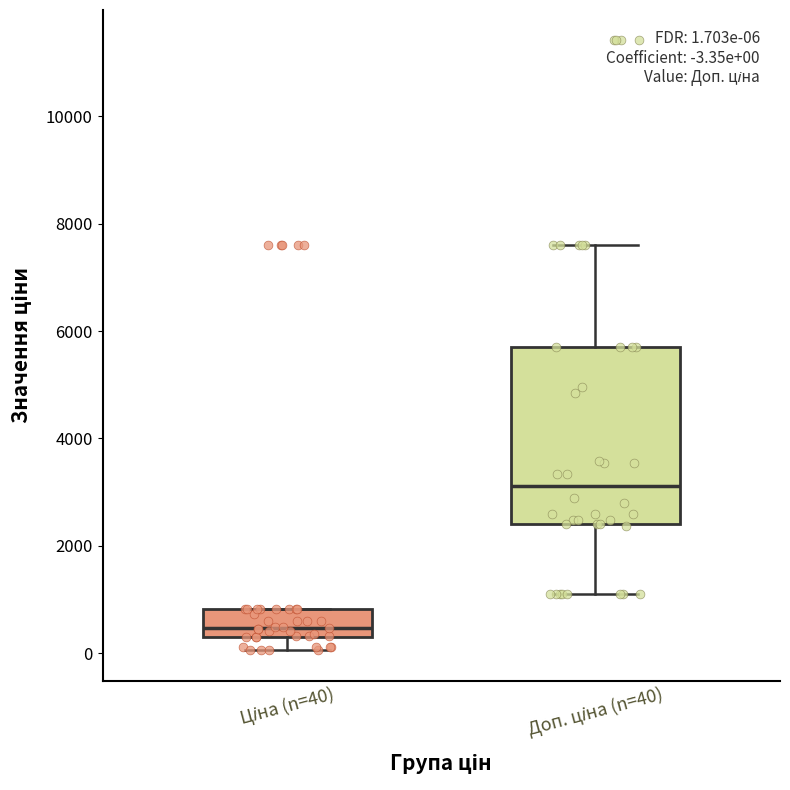

Comparing the boxes themselves (not the whiskers), which one is the tallest?

Доп. ціна (n=40)